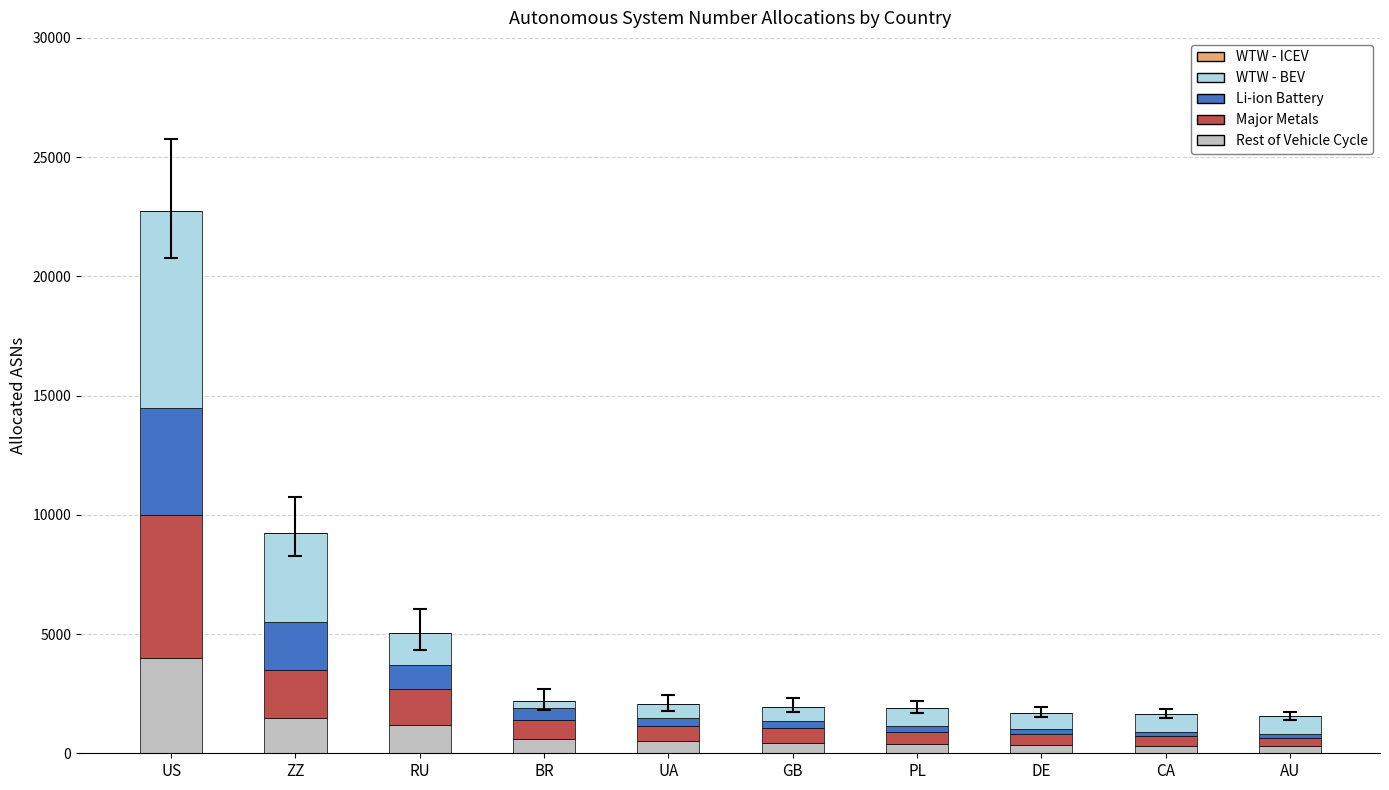

At which label does Rest of Vehicle Cycle reach its peak?

US